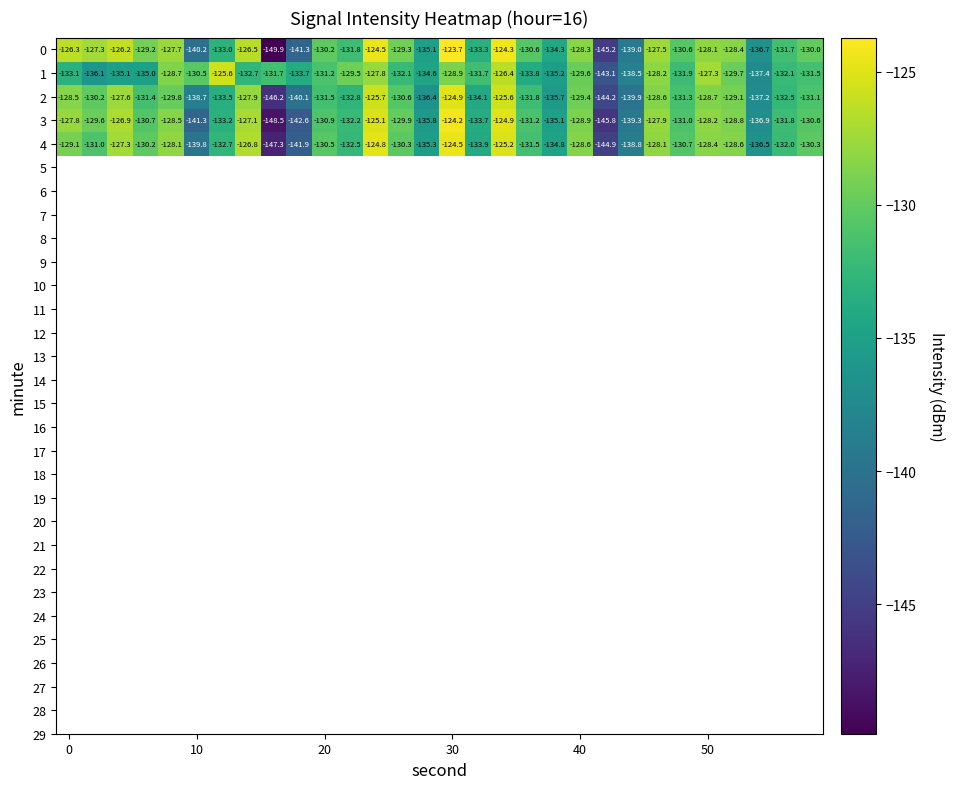

What is the average value of the 3 series?

-132.3